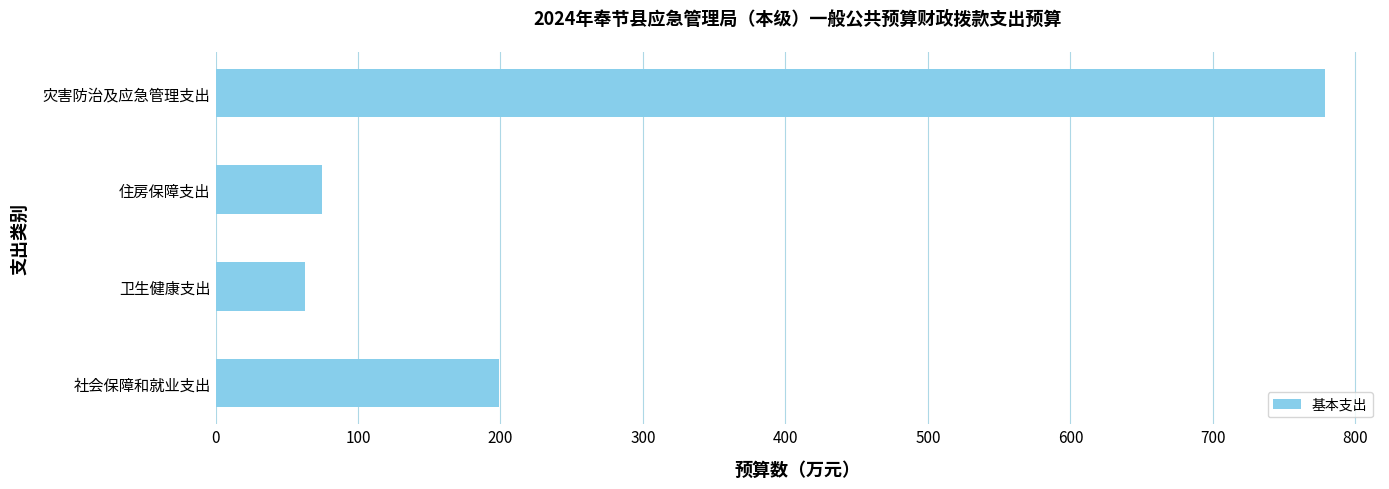

Count the number of values greater than 198.

2